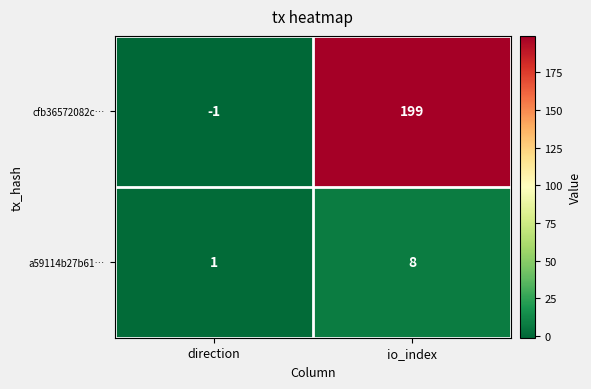

At which category is the sum across all series the highest?

io_index